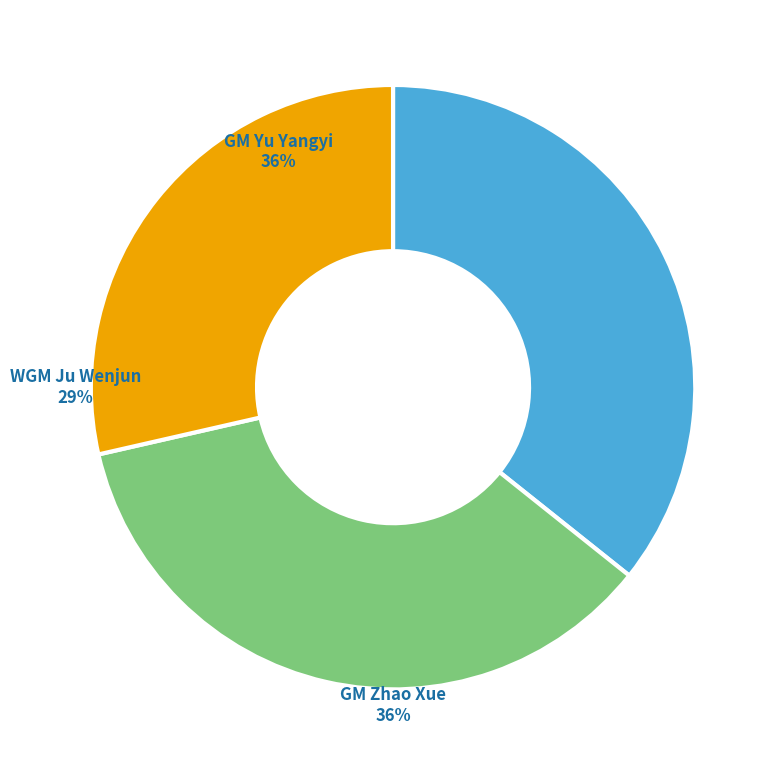

How many segments does this pie chart have?

3